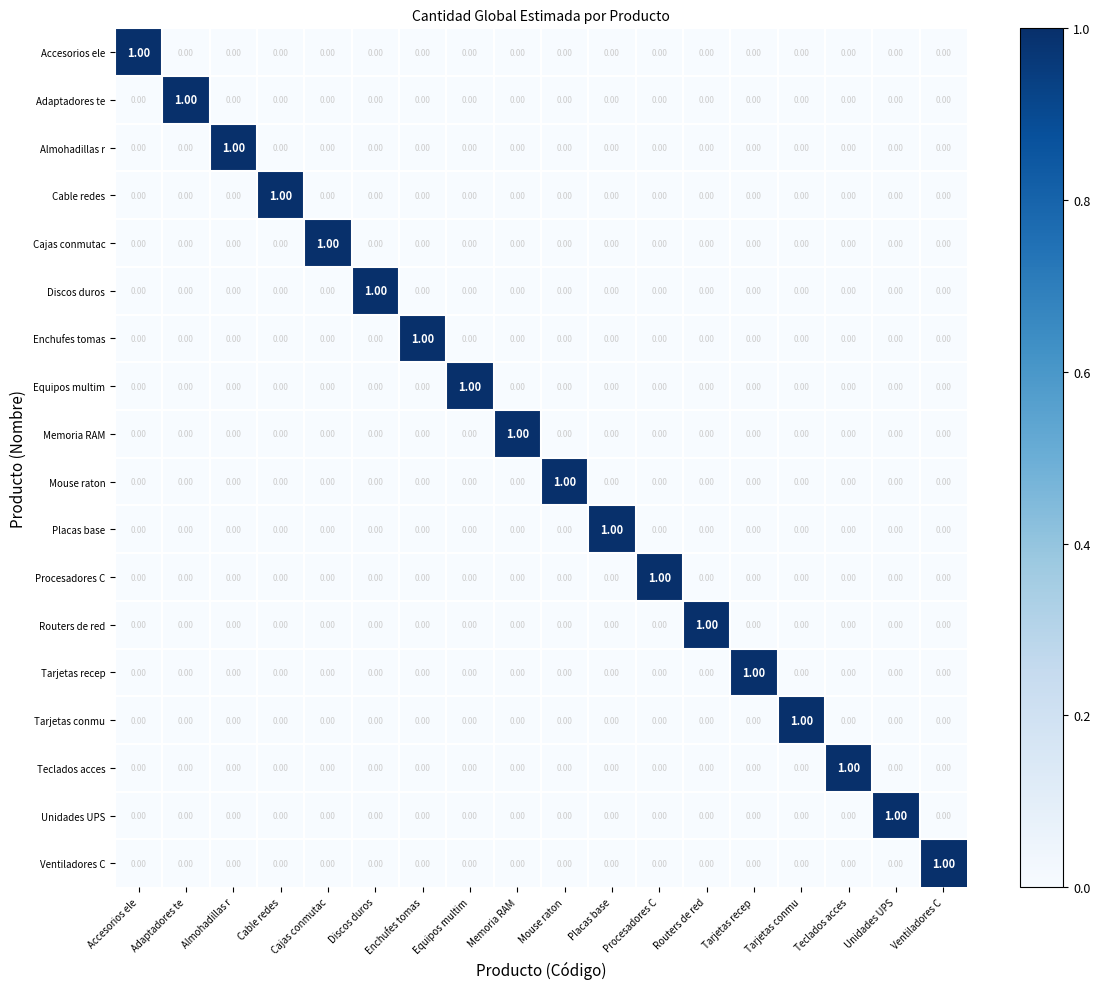

At how many categories does at least one series exceed 0?

18